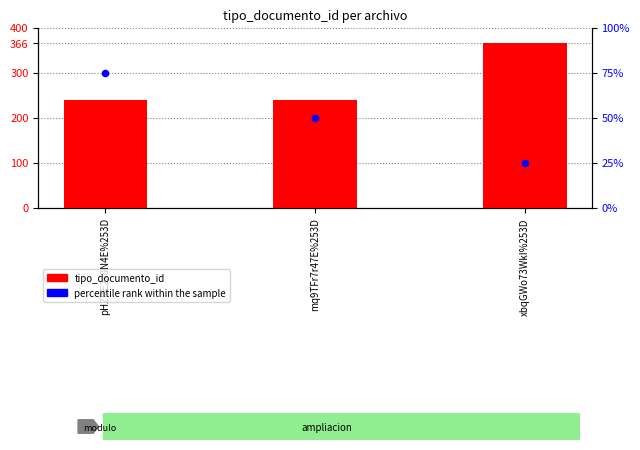

At which category is the sum across all series the highest?

xbqGWo73WkI%253D